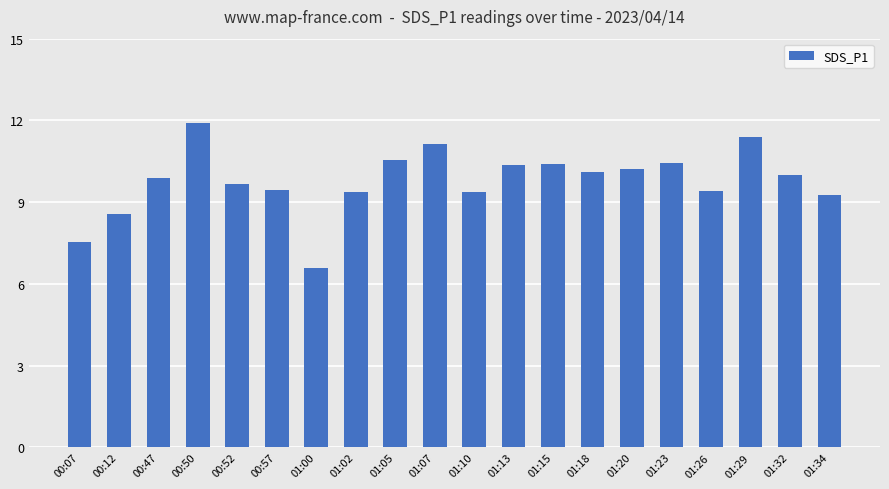

What is the greatest value displayed?

11.9